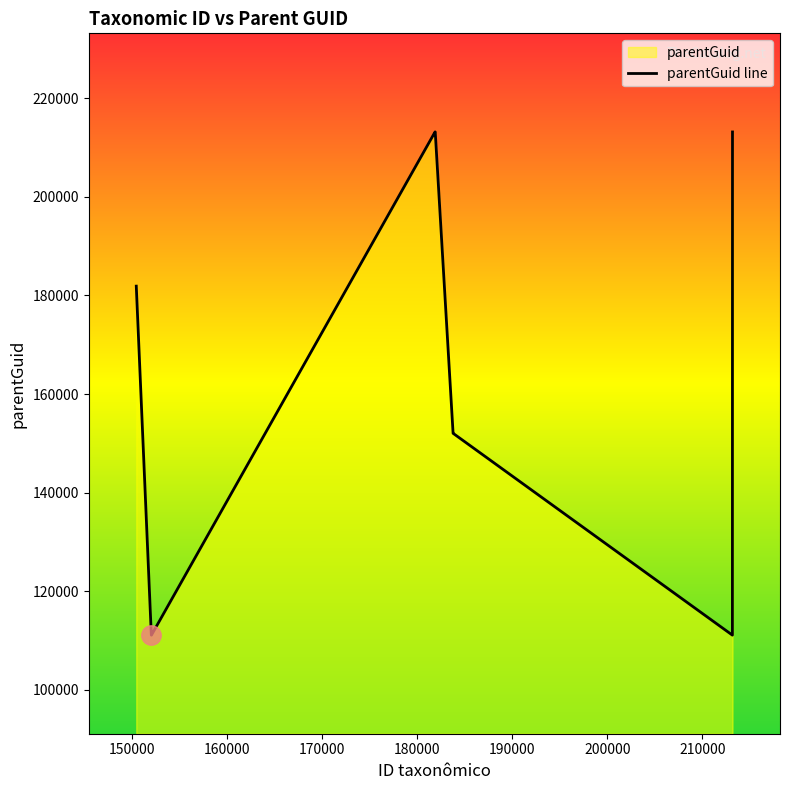

What is the value of the 6th point from the left?

152019